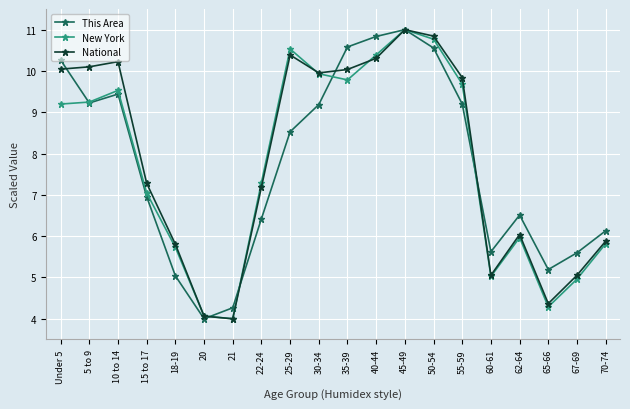

What is the difference between the highest and lowest values at 5 to 9?

0.9